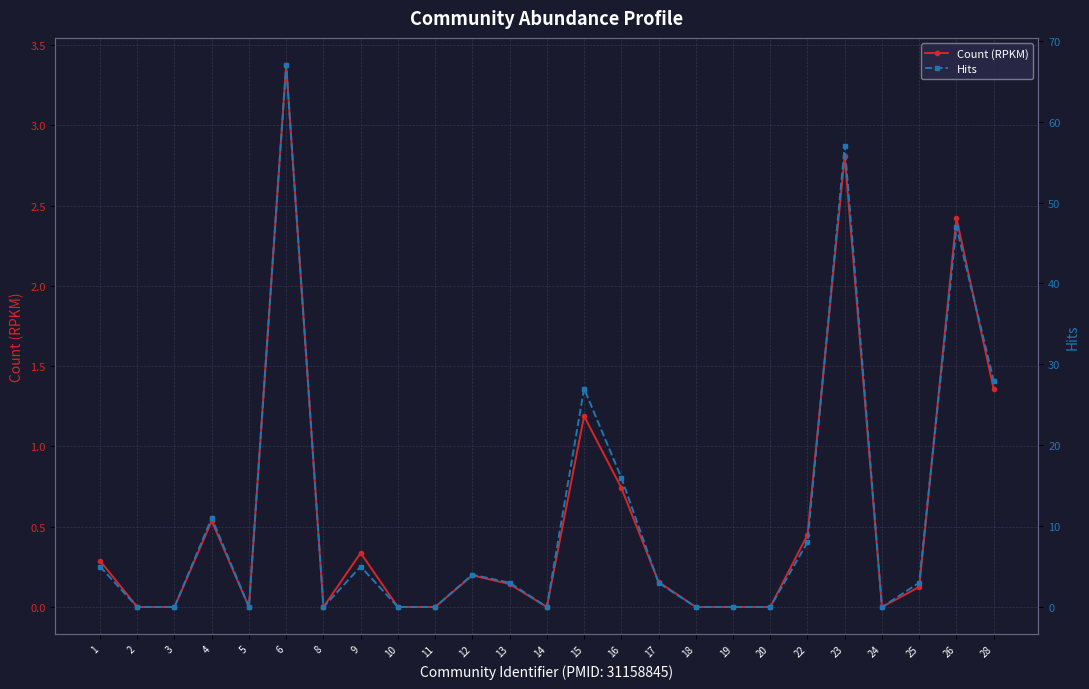

Does the chart display data point markers on the line(s)?

Yes